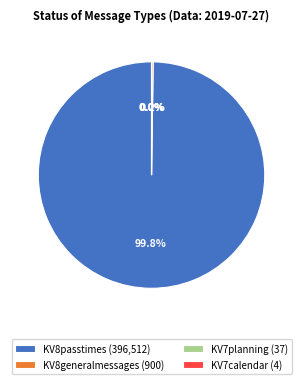

Is there any slice that represents more than half of the pie?

Yes